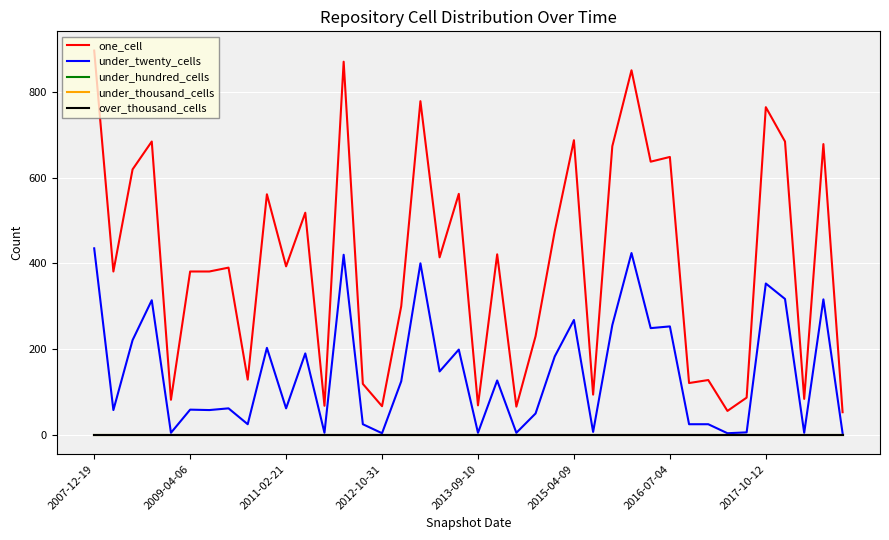

Is this an area chart (filled region under the line)?

No